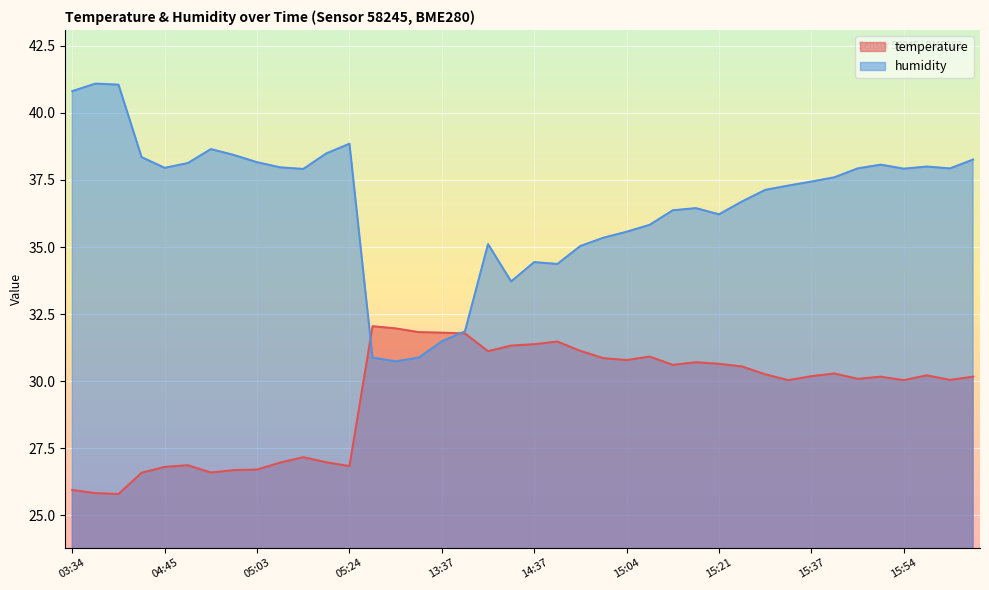

What is the highest value of the temperature series?

32.0